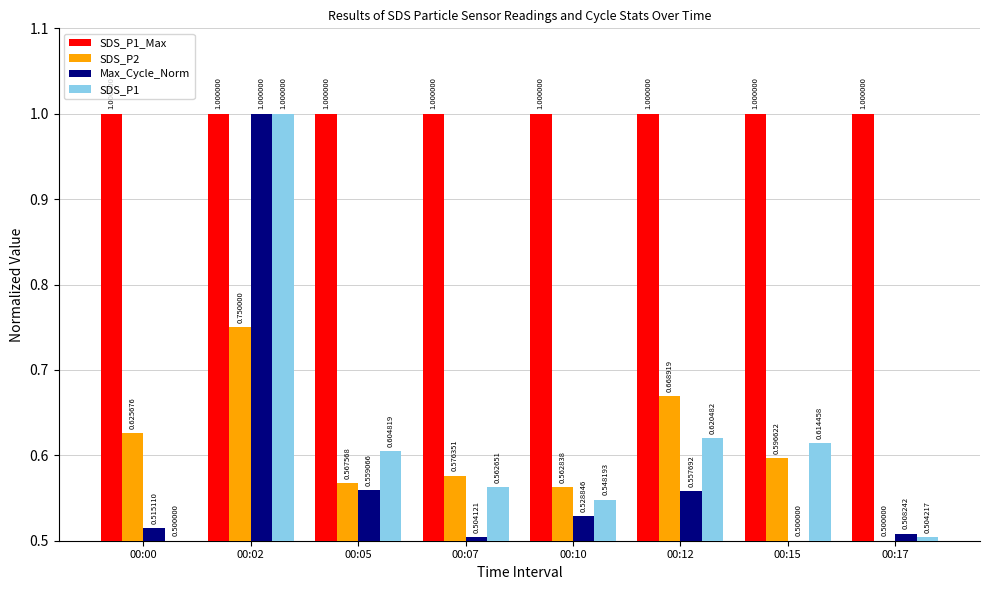

What is the lowest value of the SDS_P1 series?

0.5